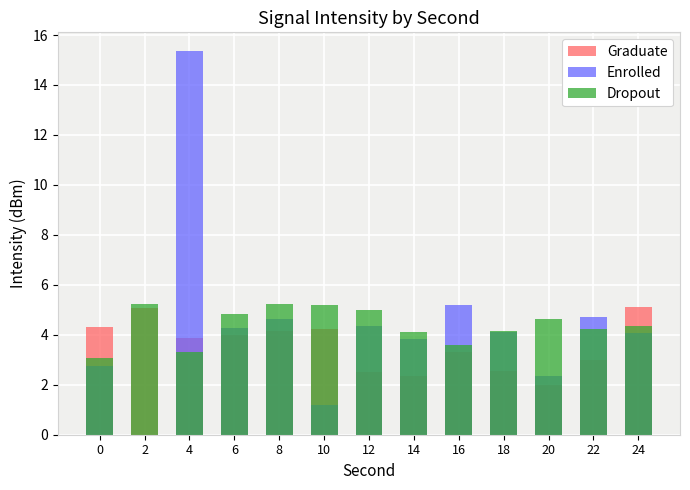

How many bars are there in total?

39